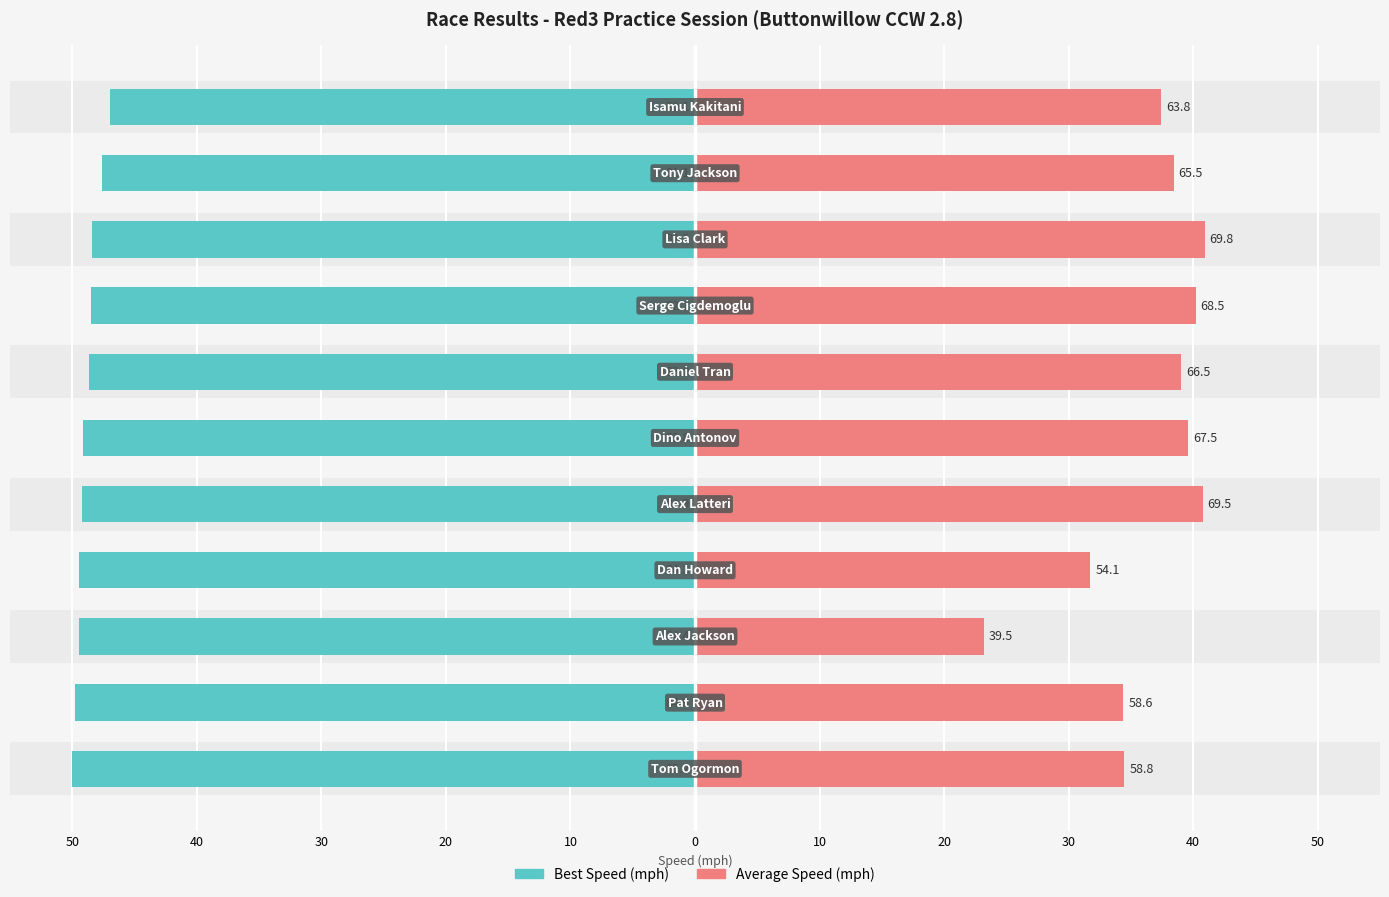

Between 20 and 10, which series saw the biggest shift?

Average Speed